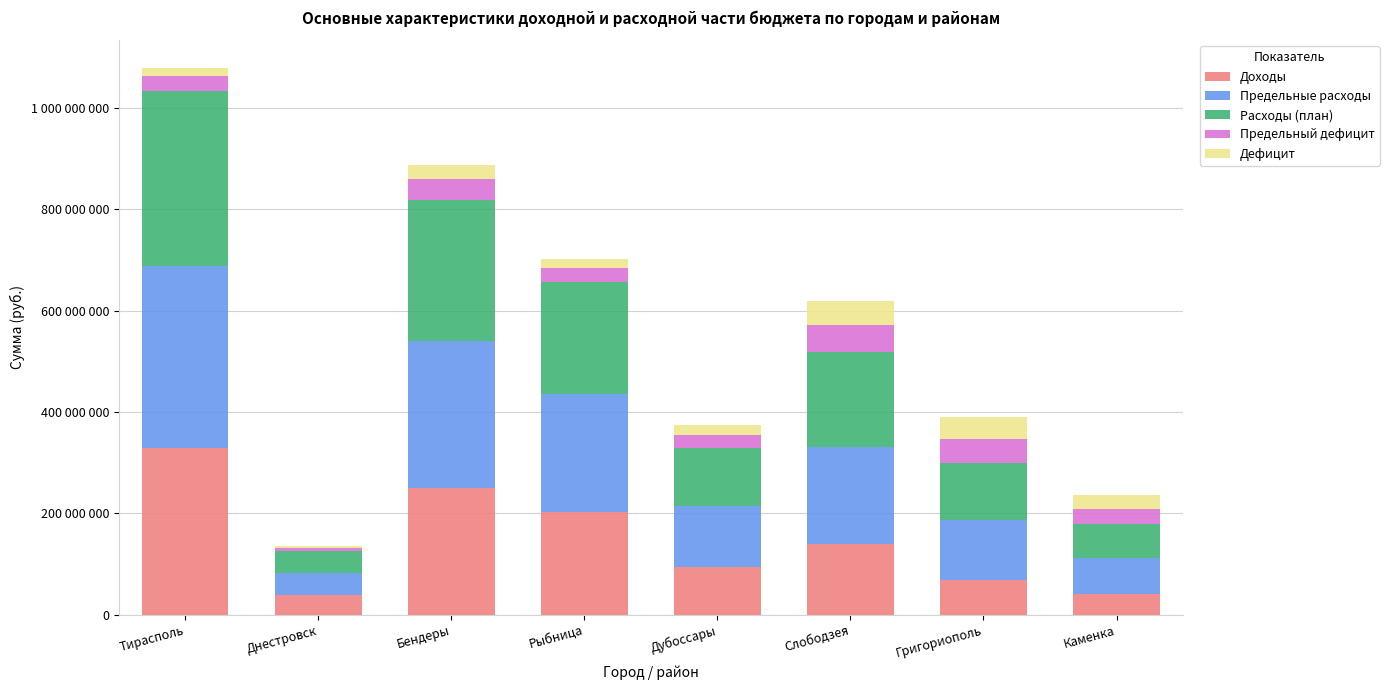

Are the bars horizontal?

No